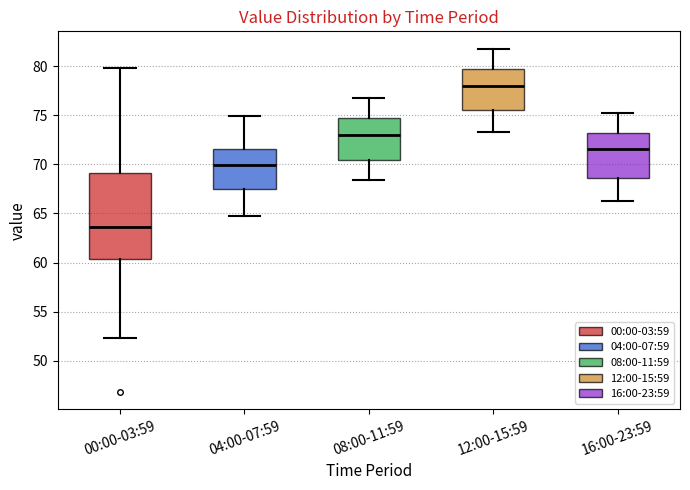

Reading left to right, read every box against the y-axis: the position of its median line, the range the box covers, and the ends of its whiskers. The values are not printed on the chart, so give them approximately, as read against the axis.

00:00-03:59: median 63.5, box 60.5 to 69.0, whiskers 52.5 to 80.0
04:00-07:59: median 70.0, box 67.5 to 71.5, whiskers 65.0 to 75.0
08:00-11:59: median 73.0, box 70.5 to 74.5, whiskers 68.5 to 77.0
12:00-15:59: median 78.0, box 75.5 to 79.5, whiskers 73.5 to 82.0
16:00-23:59: median 71.5, box 68.5 to 73.0, whiskers 66.5 to 75.0